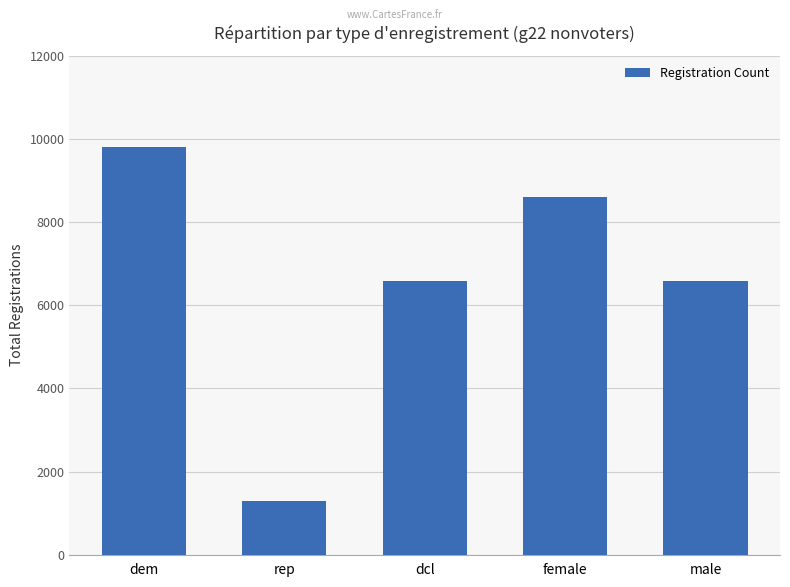

Count the number of data series in this chart.

1